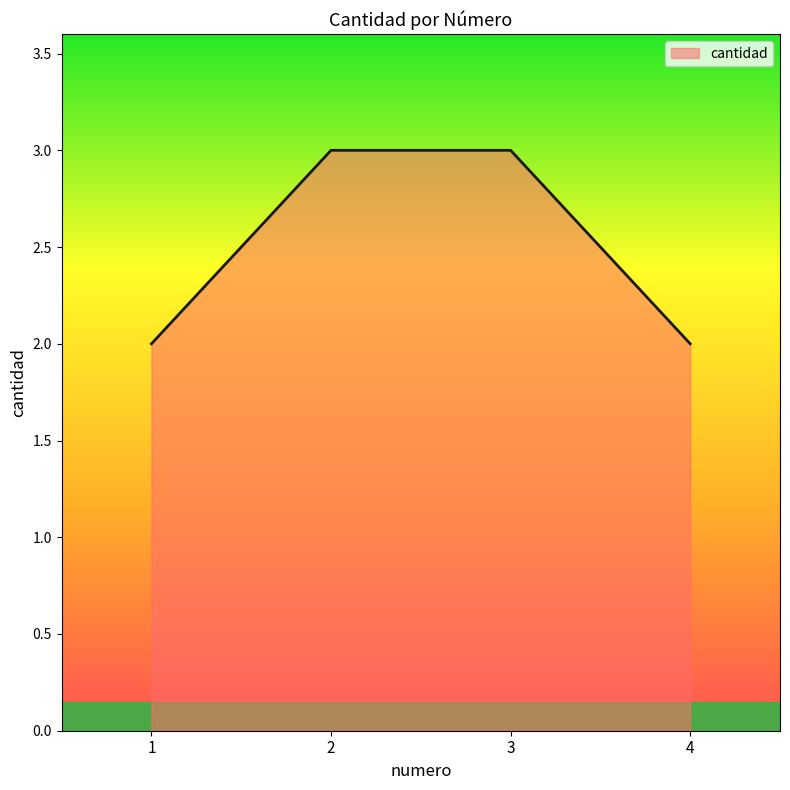

What is the sum of the values at 1 and 4?

4